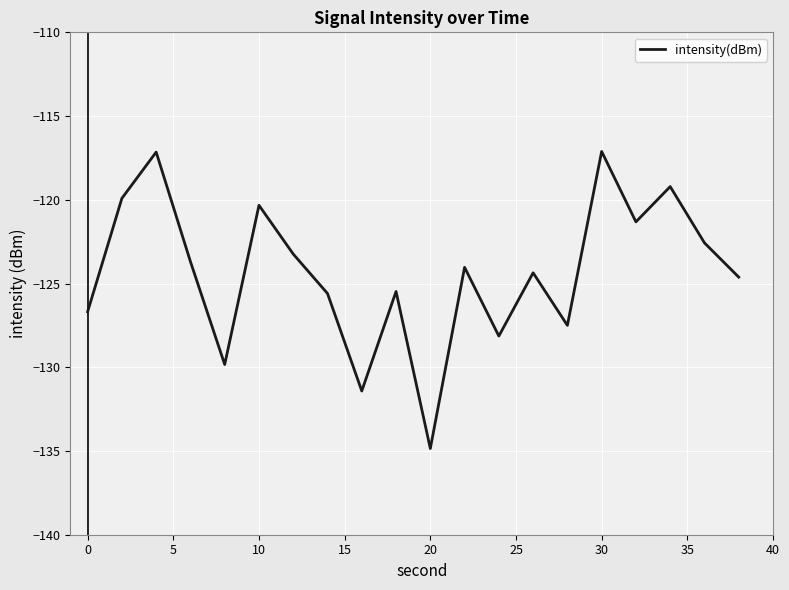

What is the greatest value displayed?

-117.1